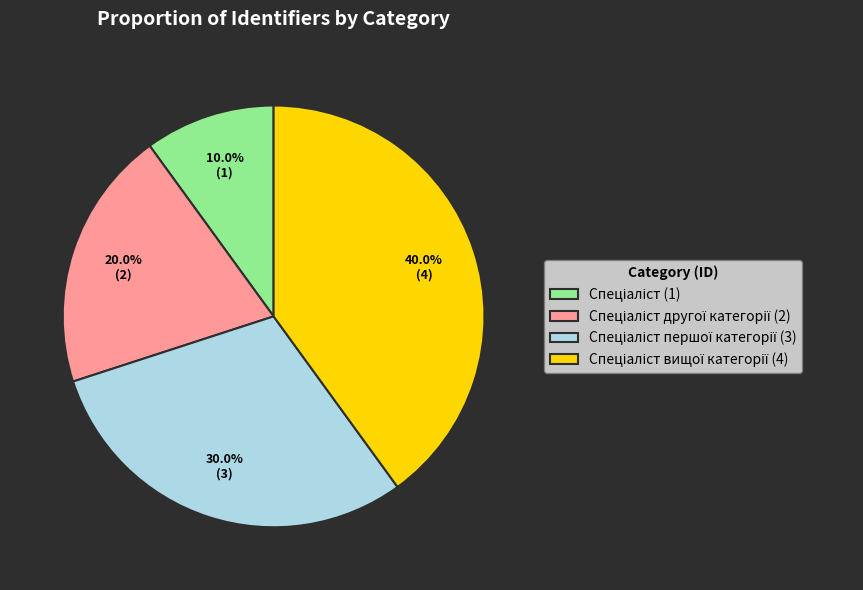

Does any single category account for the majority?

No